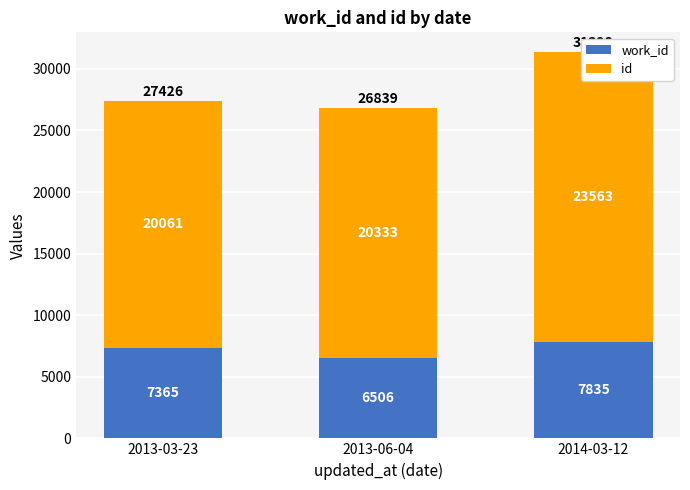

At which label does work_id reach its peak?

2014-03-12